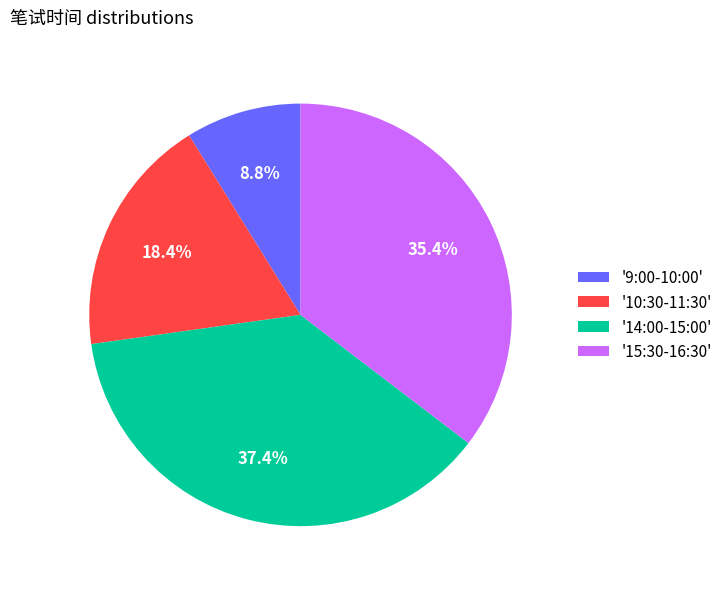

What portion of the pie excludes '14:00-15:00'?

62.6%